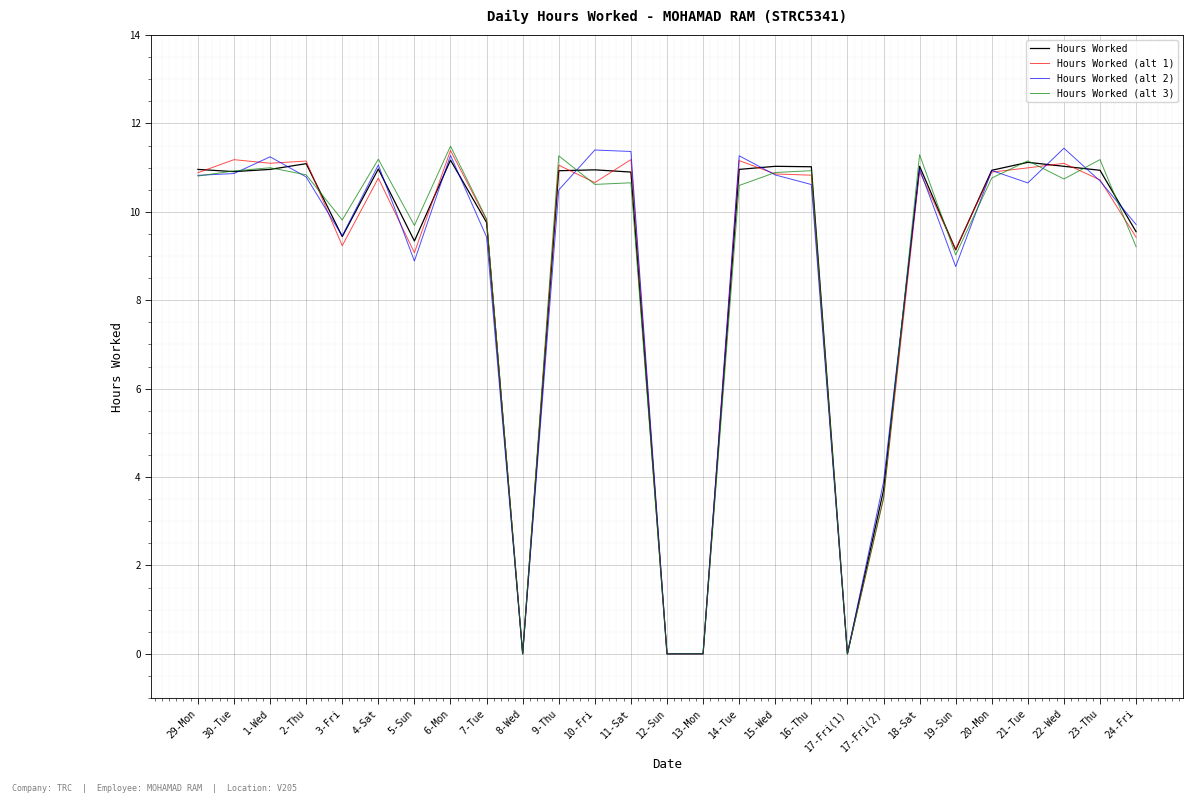

At which label does Hours Worked (alt 1) first exceed 10?

29-Mon